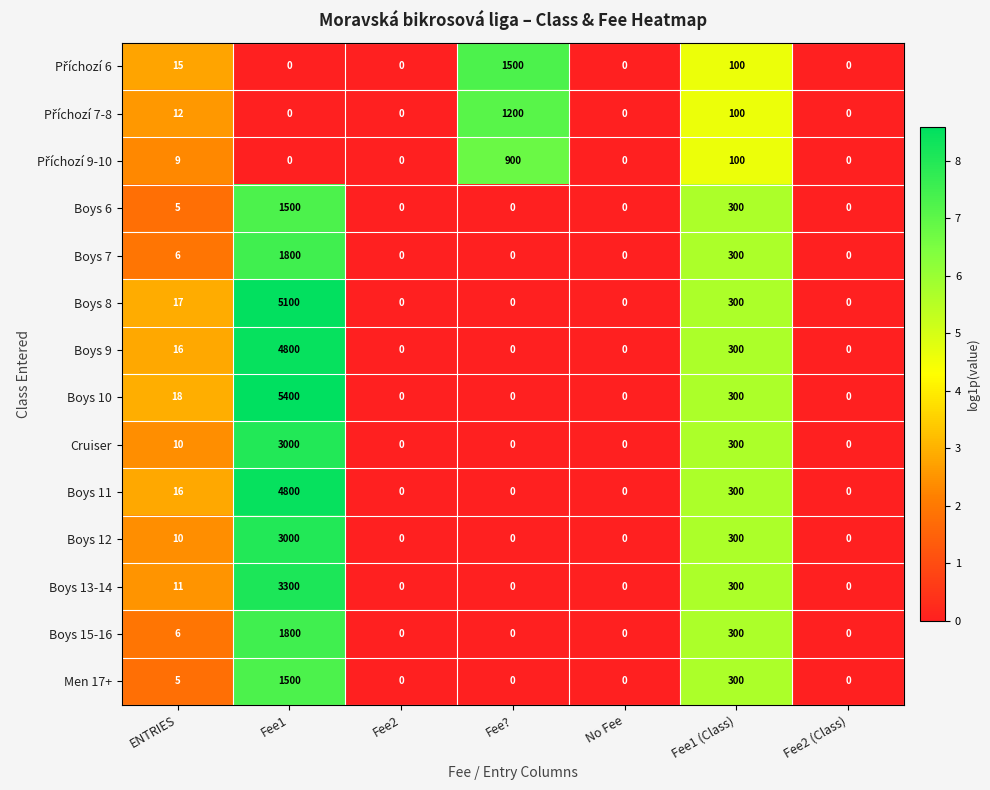

What is the difference between the Boys 7 values at ENTRIES and No Fee?

6